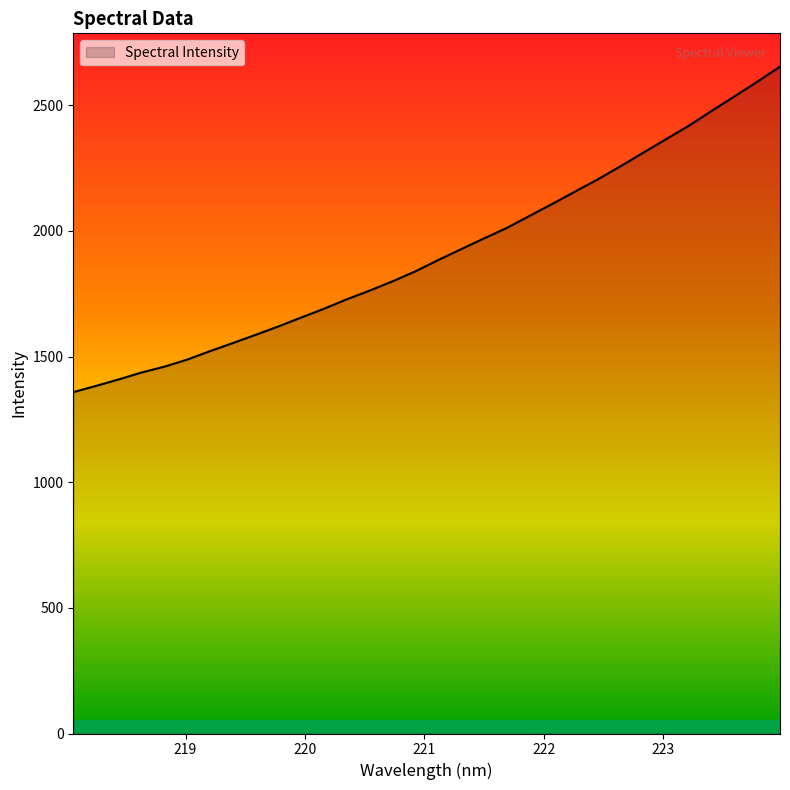

What is the minimum value shown in the chart?

1358.3